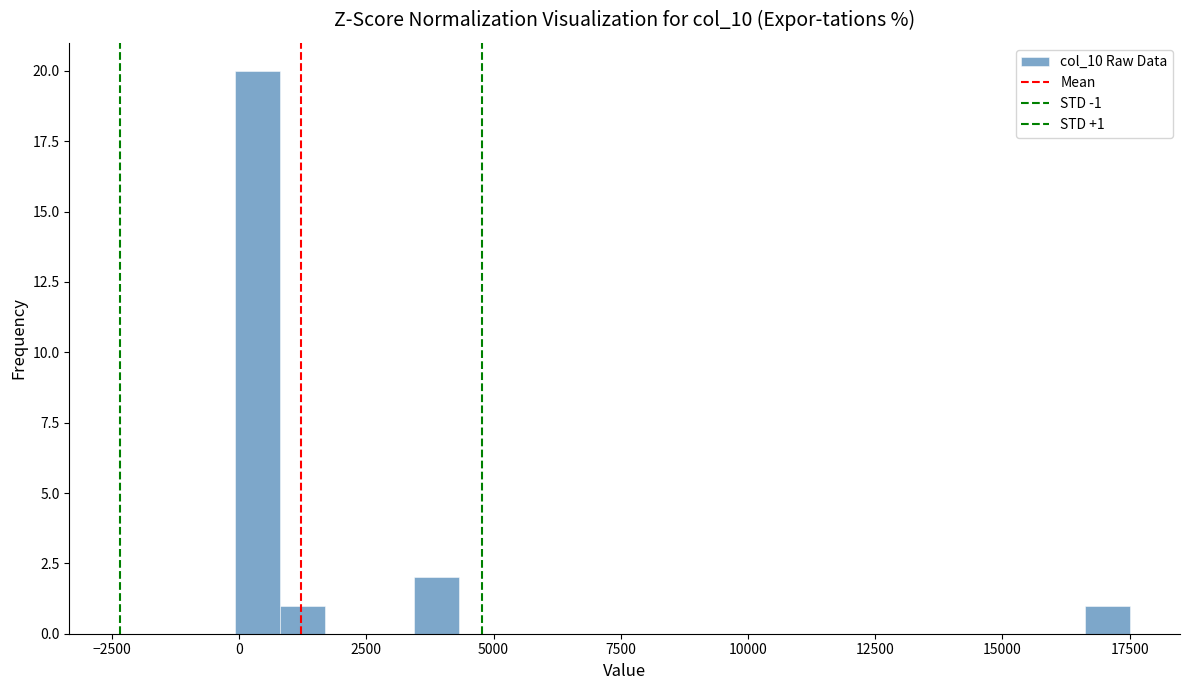

Around what value on the x-axis is the tallest bar? Give the approximate position of its centre, as read against the axis.

500